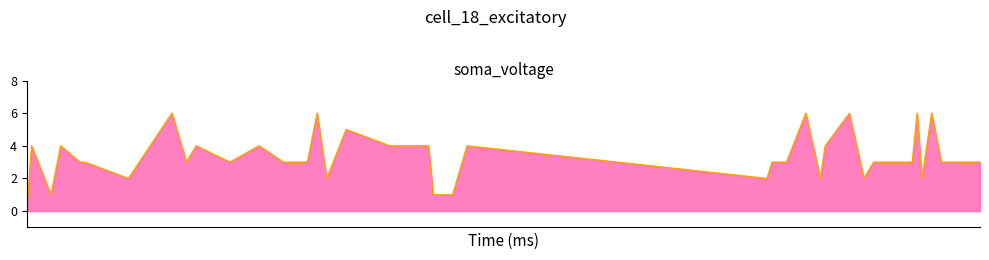

What is the maximum value shown in the chart?

6